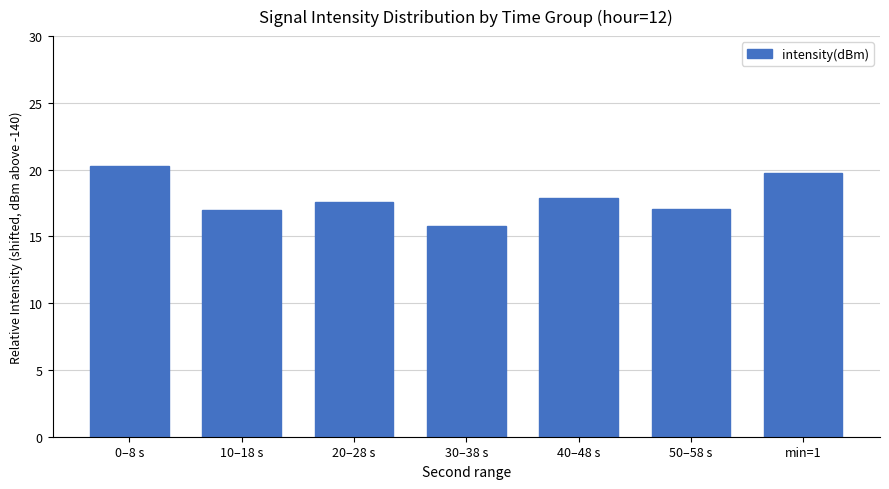

What is the difference between the maximum and minimum values?

4.5